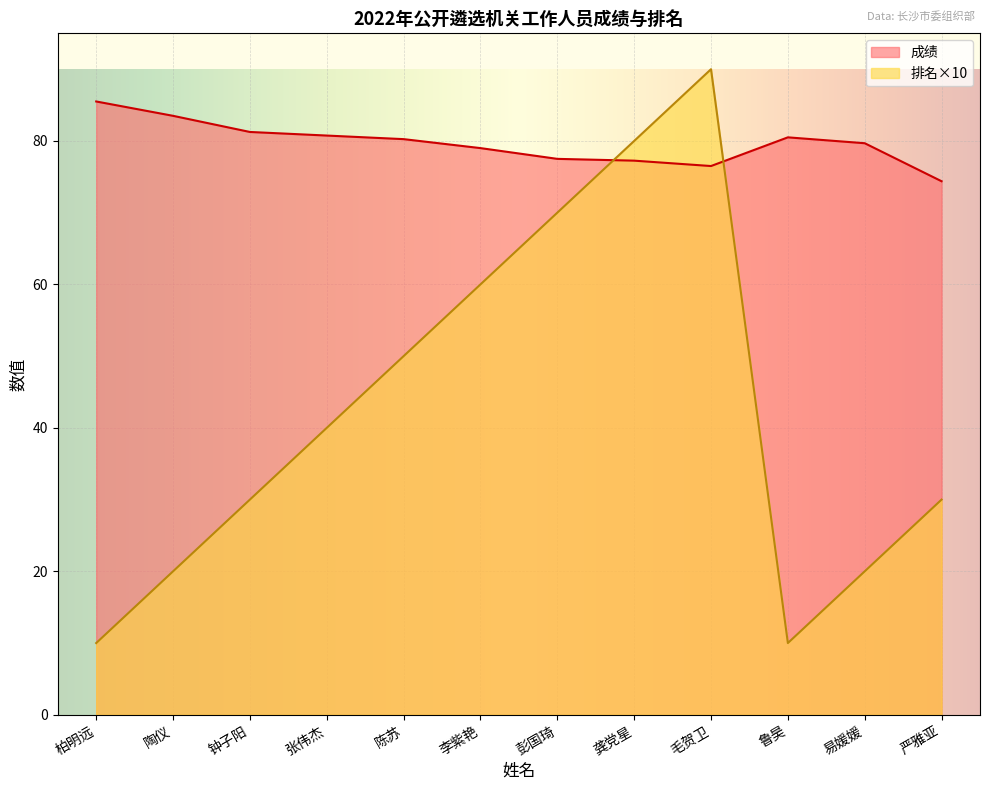

What is the label of the 5th point from the left?

陈苏